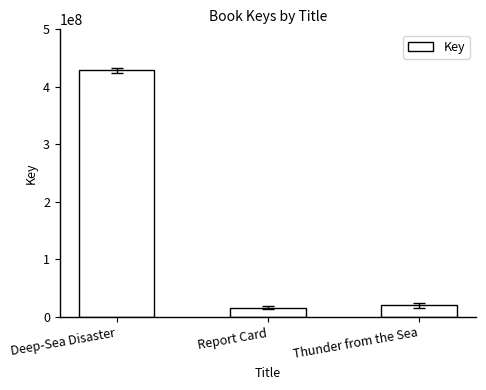

How many distinct data groups are displayed?

1